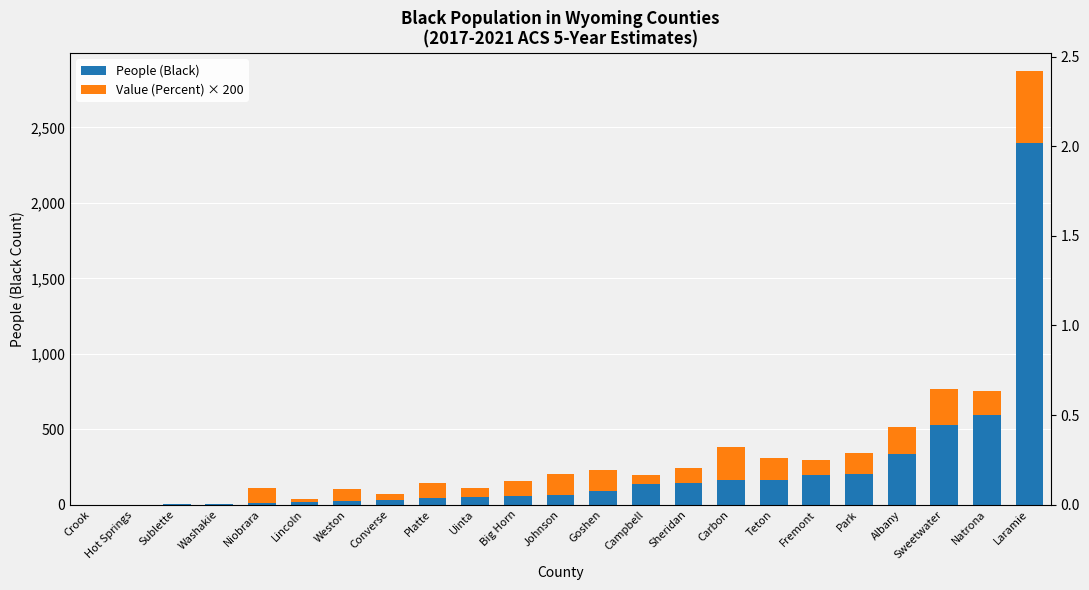

Reading left to right, transcribe all the data shown in this chart.

People (Black): Crook=0.0	Hot Springs=0.0	Sublette=1.0	Washakie=1.0	Niobrara=13.0	Lincoln=14.0	Weston=25.0	Converse=30.0	Platte=43.0	Uinta=52.0	Big Horn=58.0	Johnson=61.0	Goshen=88.0	Campbell=134.0	Sheridan=144.0	Carbon=160.0	Teton=166.0	Fremont=198.0	Park=202.0	Albany=337.0	Sweetwater=525.0	Natrona=596.0	Laramie=2394.0
Value (Percent) × 200: Crook=0.0	Hot Springs=0.0	Sublette=0.0	Washakie=0.0	Niobrara=100.0	Lincoln=20.0	Weston=80.0	Converse=40.0	Platte=100.0	Uinta=60.0	Big Horn=100.0	Johnson=140.0	Goshen=140.0	Campbell=60.0	Sheridan=100.0	Carbon=220.0	Teton=140.0	Fremont=100.0	Park=140.0	Albany=180.0	Sweetwater=240.0	Natrona=160.0	Laramie=480.0